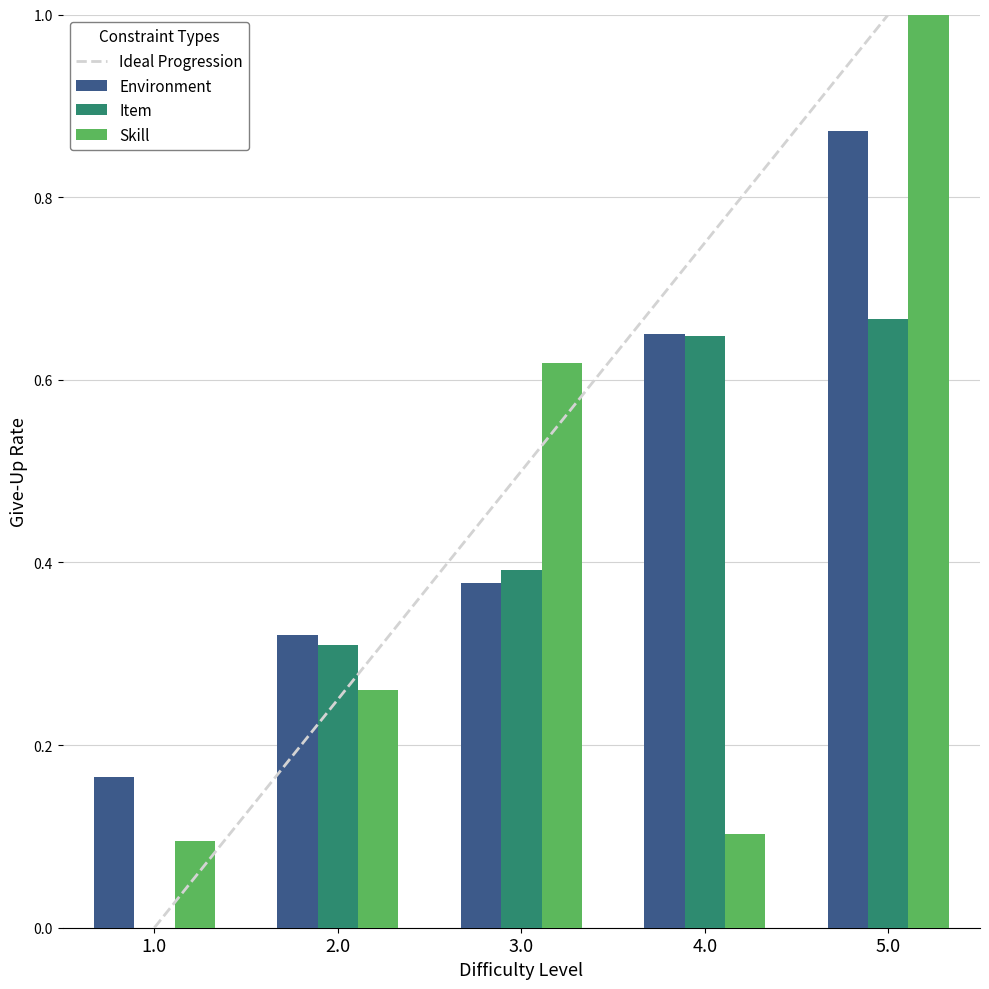

What is the average value of the Item series?

0.4